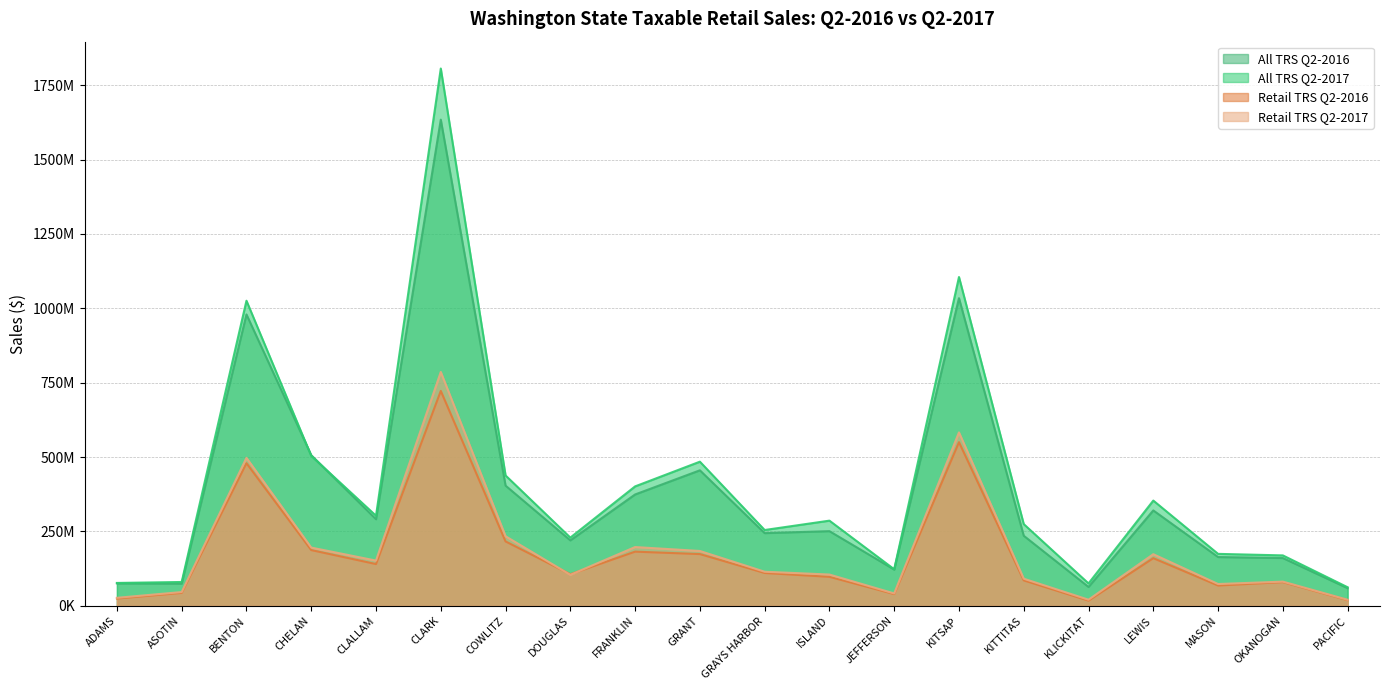

What is the difference between the second highest and minimum values in the All TRS Q2-2017 series?

1042782063